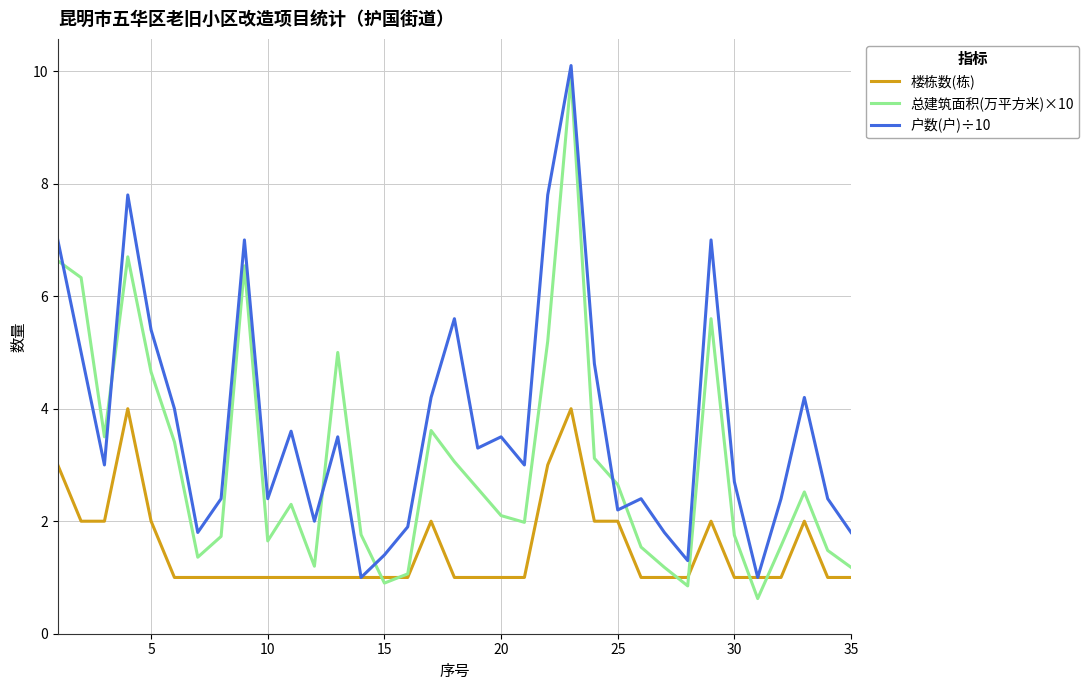

What is the minimum value for 户数(户)÷10?

1.0